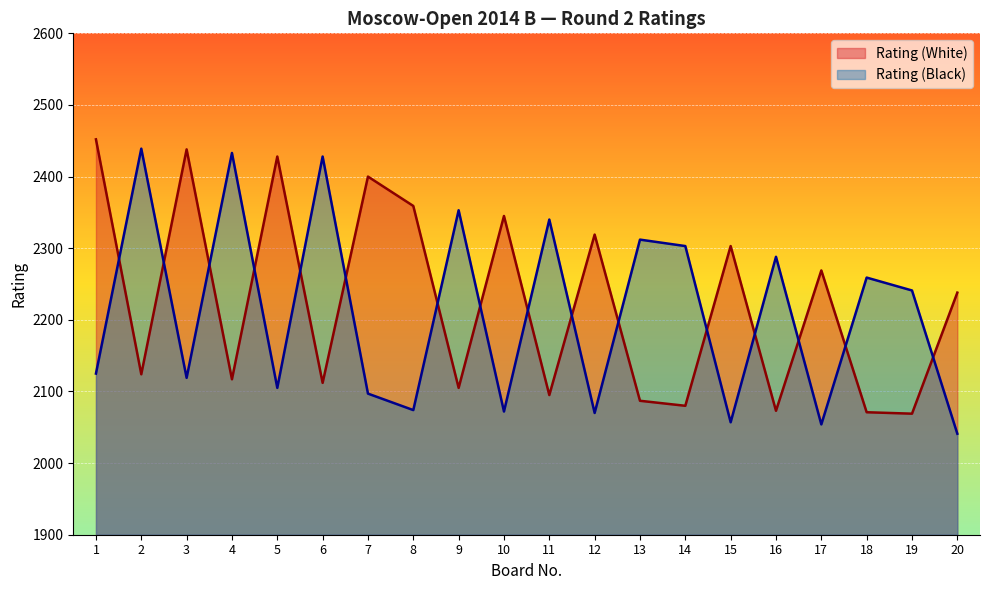

At which category does Rating (Black) reach its first local valley?

3